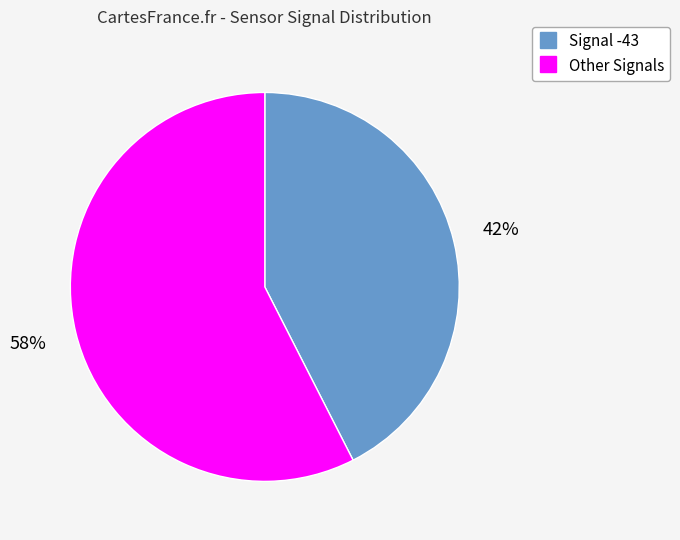

To the nearest percent, what is the average slice percentage?

50%